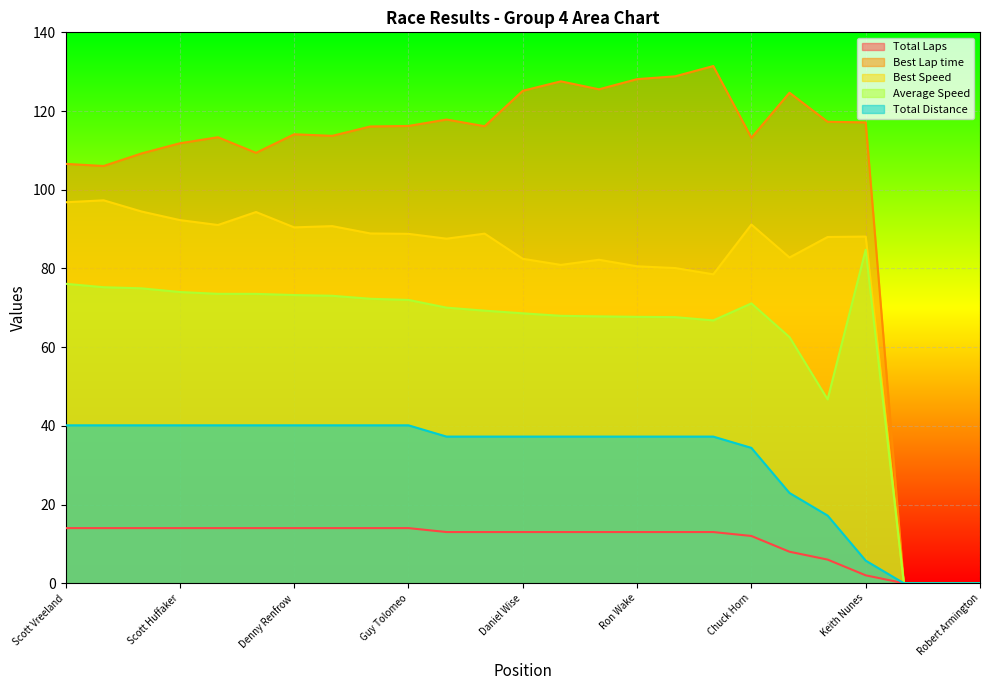

What are all the series names shown in the legend?

Total Laps, Best Lap time, Best Speed, Average Speed, Total Distance